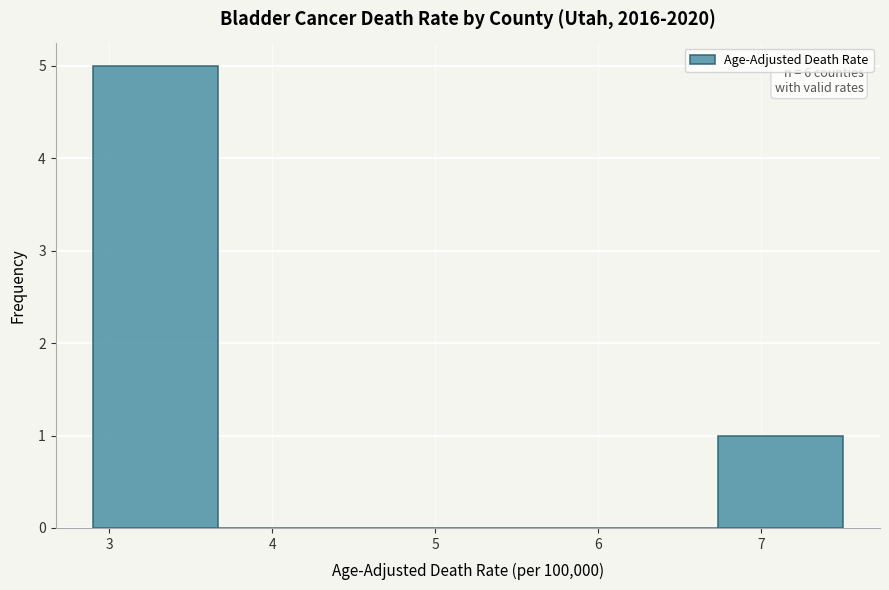

Which range on the x-axis has the tallest bar?

2.9 to 3.7